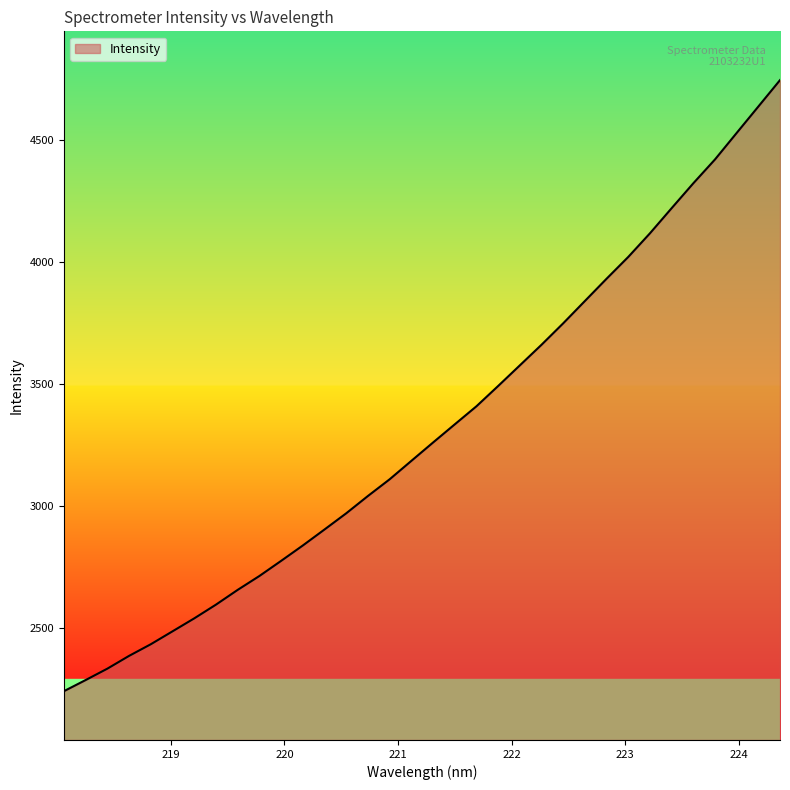

What is the difference between the maximum and minimum values?

2505.3